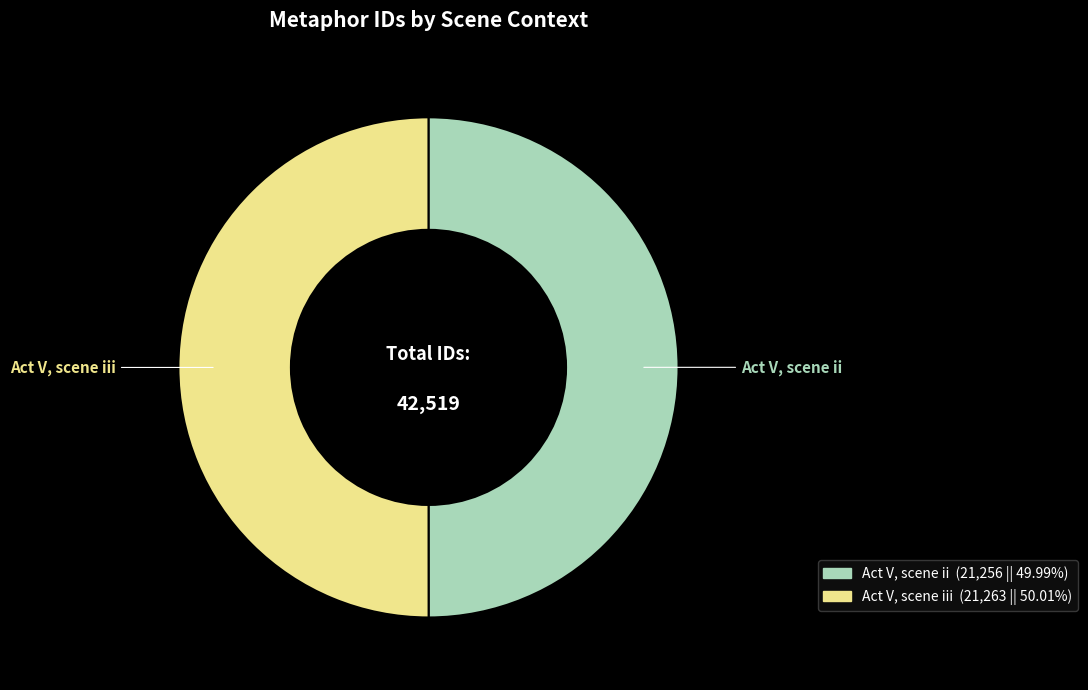

How many segments does this pie chart have?

2